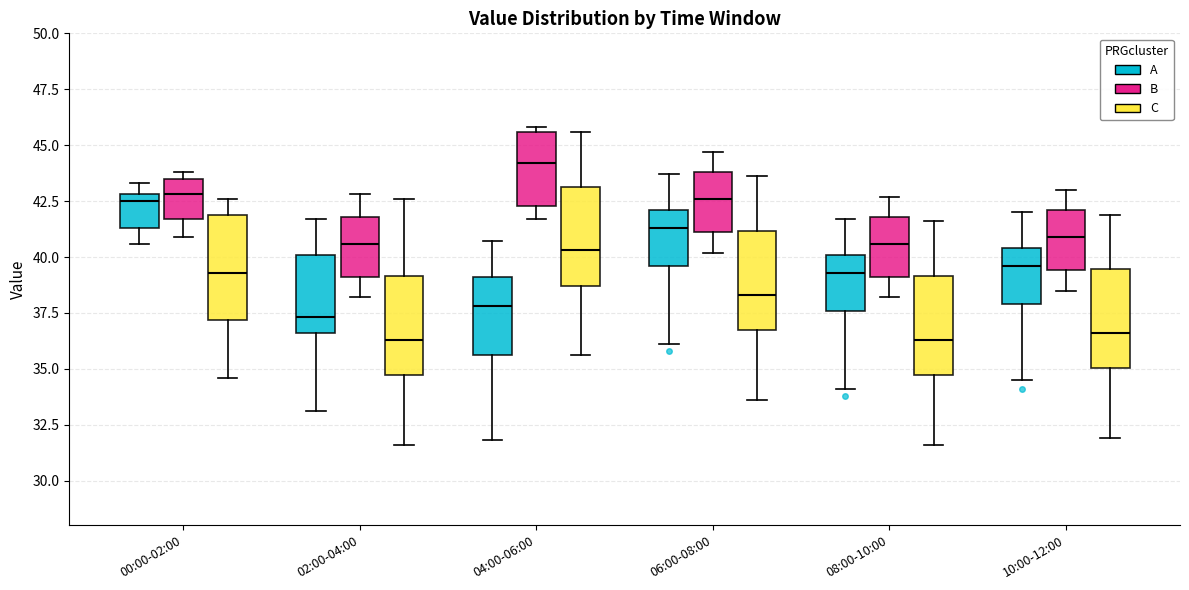

Which box has the highest median line?

04:00-06:00 (B)